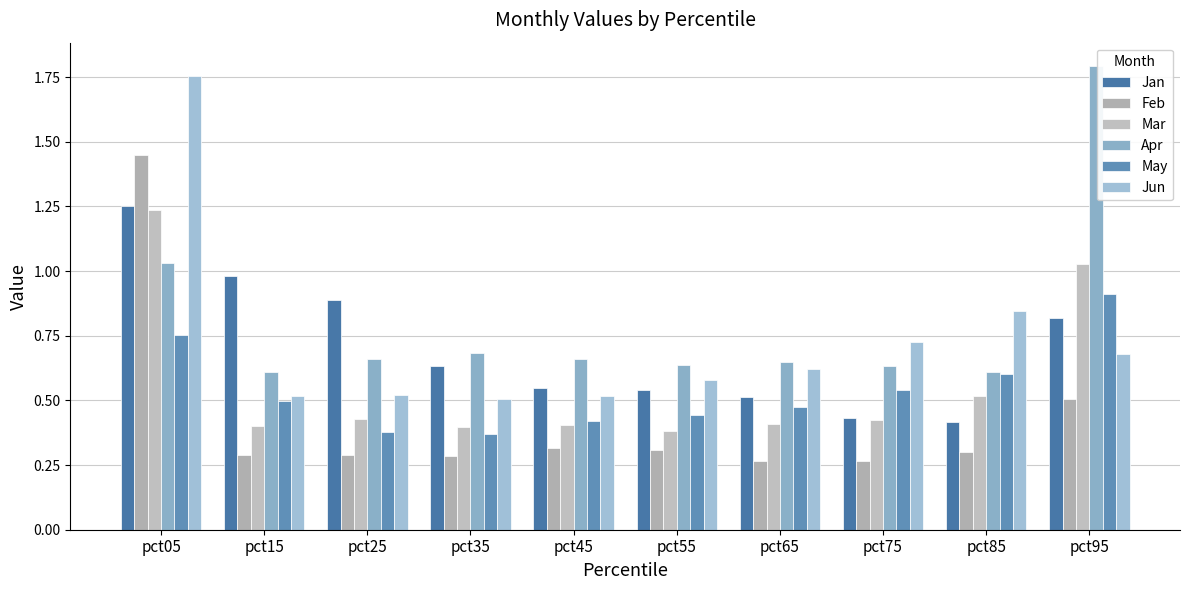

The value of Jun at pct35 is 0.5. True or false?

True